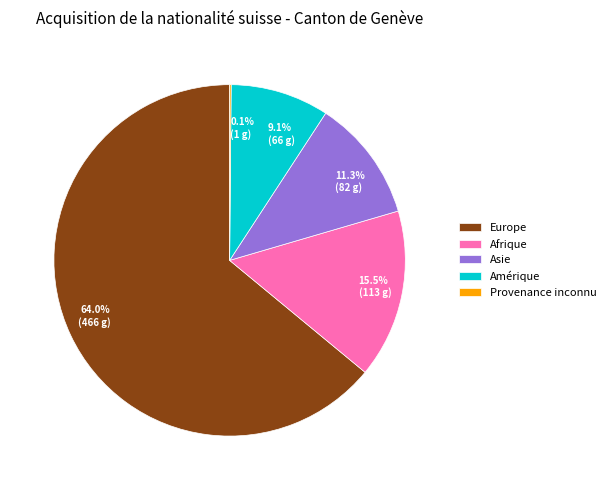

What is the ratio of the value at 11.3% (82 g) to the value at 9.1% (66 g)?

1.2